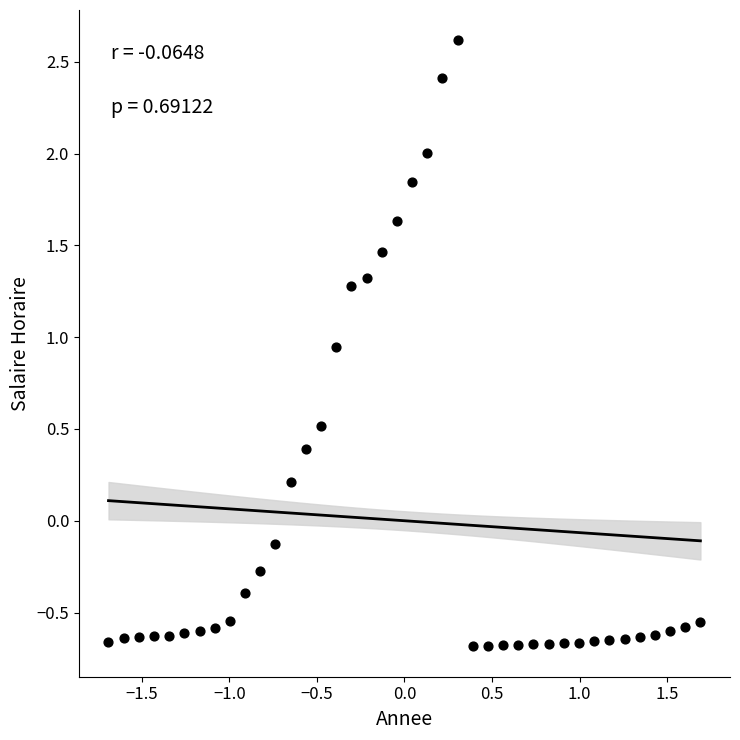

What is the range of X values (max minus min)?

3.4